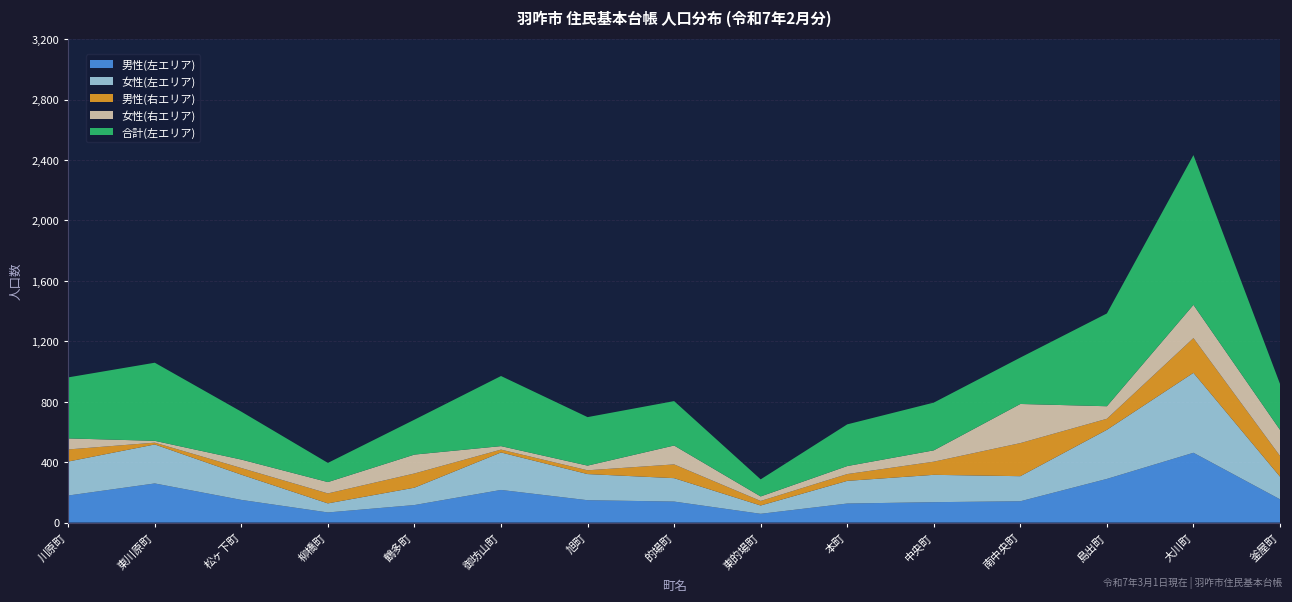

Reading right to left, what are all the values shown in this chart?

男性(左): 154	462	289	141	135	126	58	139	148	216	116	67	150	259	179
女性(左): 150	529	325	166	181	150	55	155	173	248	115	60	167	258	225
上白瀬町男性: 137	230	73	219	87	45	30	91	25	19	94	66	44	12	80
上白瀬町女性: 173	220	83	259	75	53	30	125	31	23	125	75	56	12	73
合計(左): 304	991	614	307	316	276	113	294	321	464	231	127	317	517	404